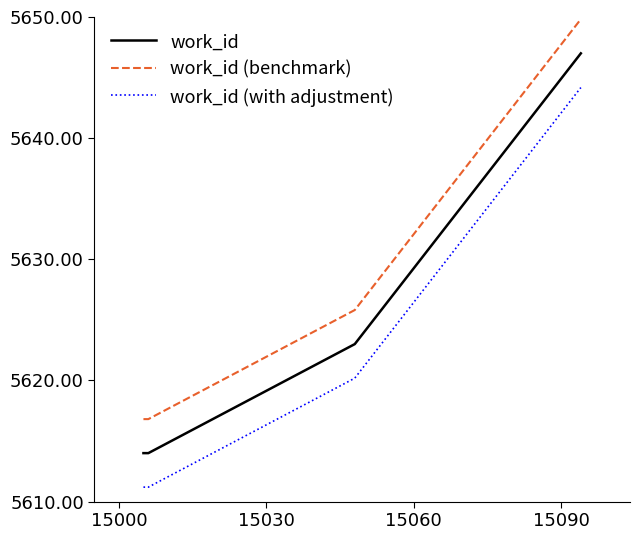

List the series in order of their overall mean, highest first.

work_id (benchmark), work_id, work_id (with adjustment)